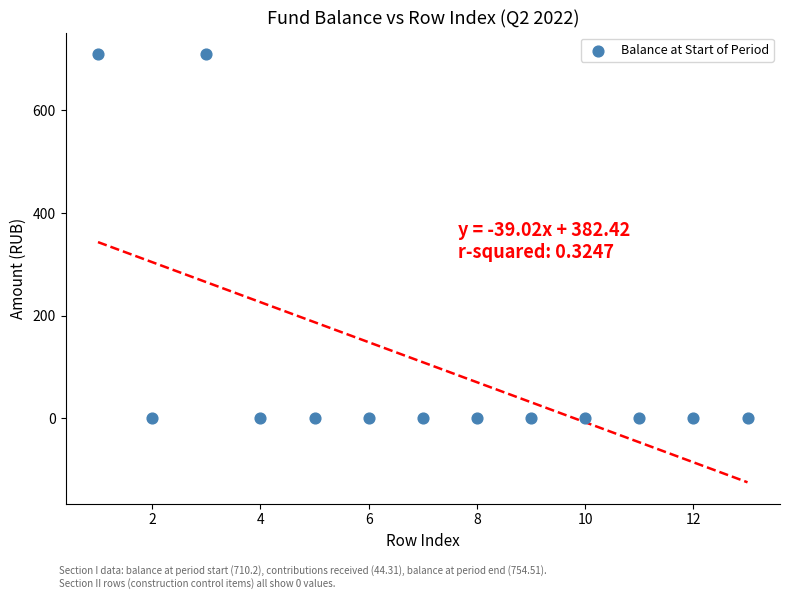

What is the range of Y values (max minus min)?

710.2